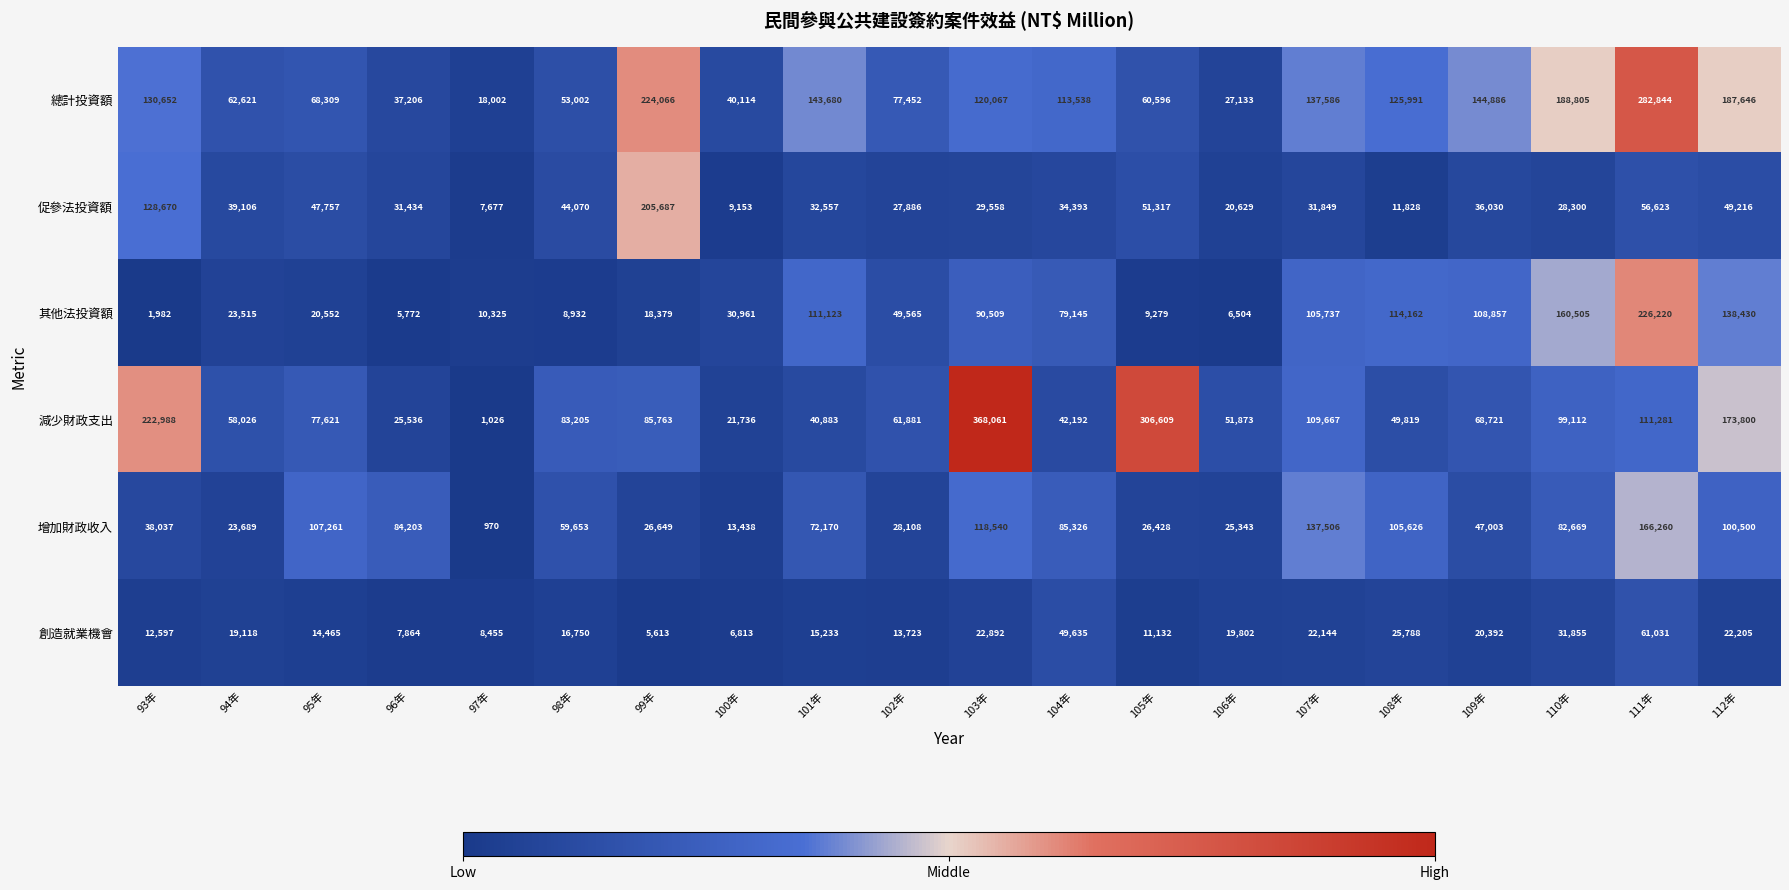

Rank the series at 110年 from lowest to highest value.

促參法投資額, 創造就業機會, 增加財政收入, 減少財政支出, 其他法投資額, 總計投資額